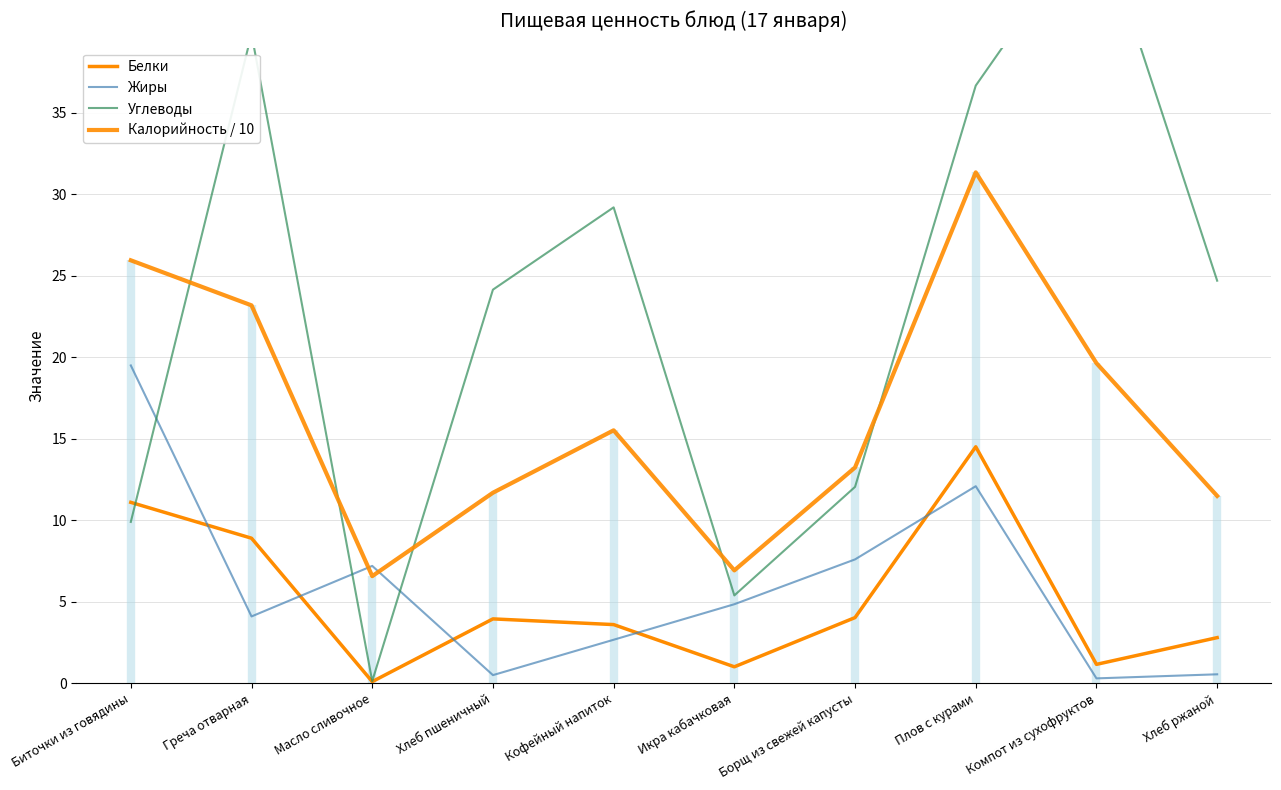

At which label does Калорийность / 10 reach its minimum?

Масло сливочное